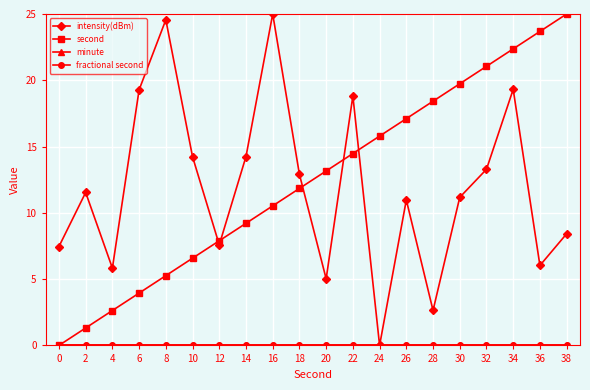

Does the chart have visible grid lines?

Yes